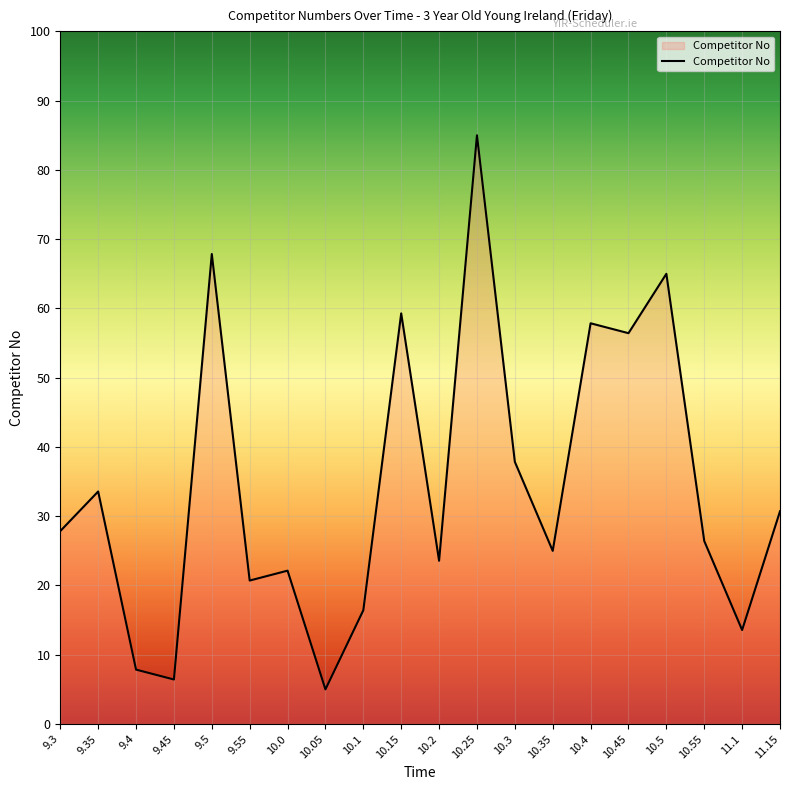

Which has a higher value, 10.3 or 9.3?

10.3